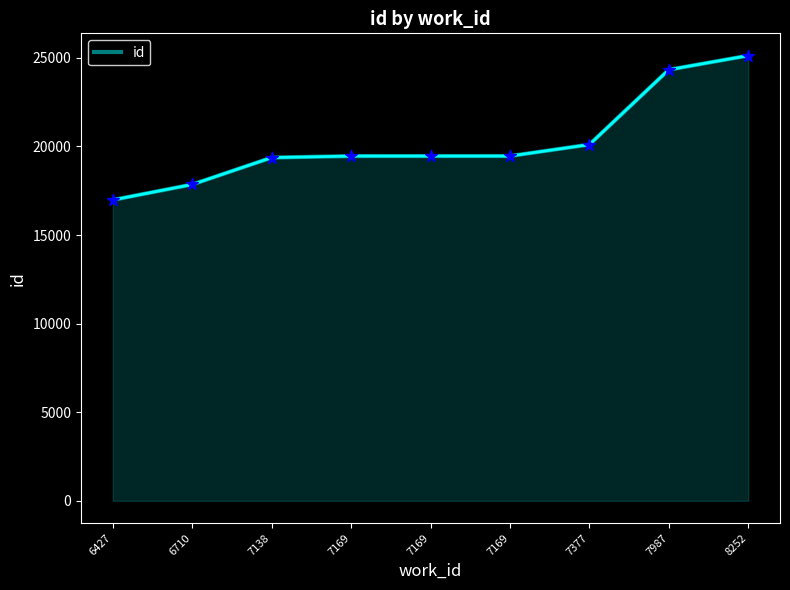

What is the change in value from 6427 to 7169?

+2477